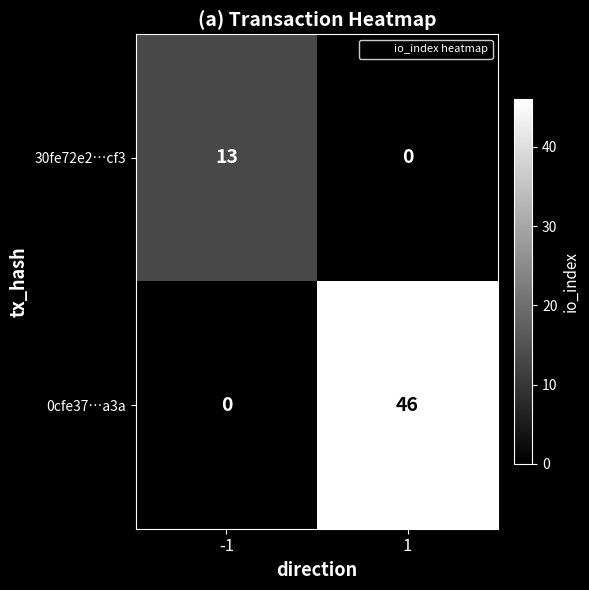

Reading left to right, list all the values displayed in this chart.

30fe72e2…cf3: -1=13	1=0
0cfe37…a3a: -1=0	1=46